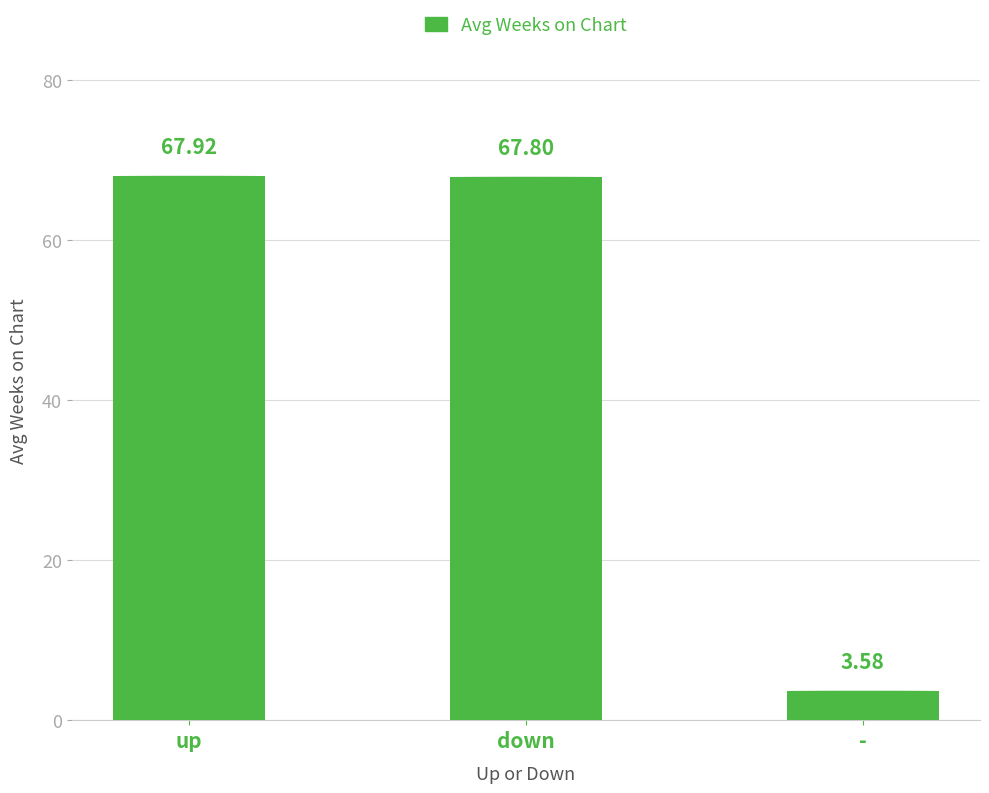

What is the value of the 1st bar from the left?

67.9